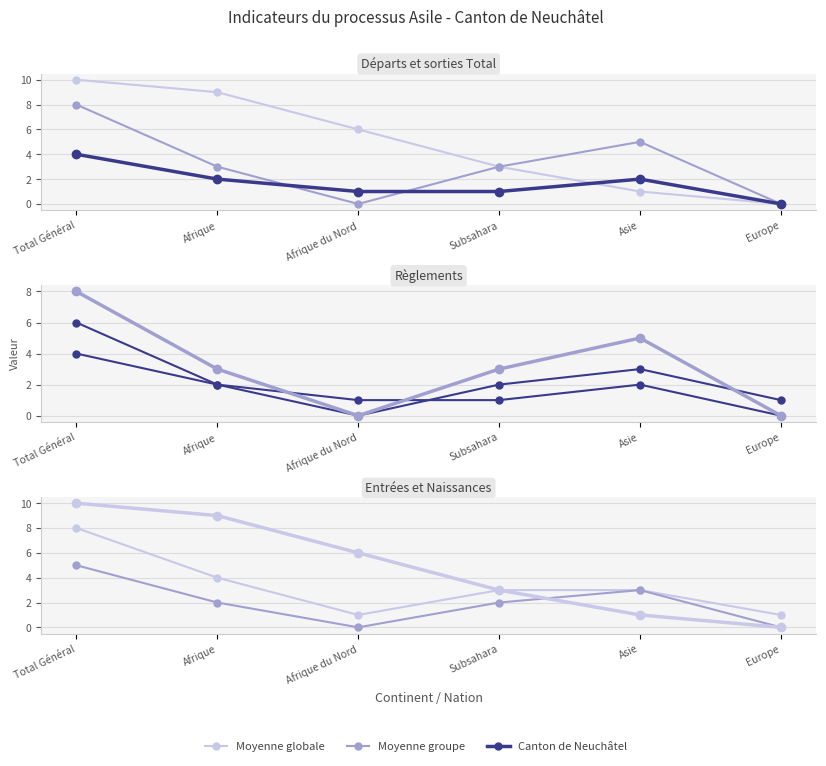

Which series changed the most between Total Général and Afrique du Nord?

Moyenne groupe